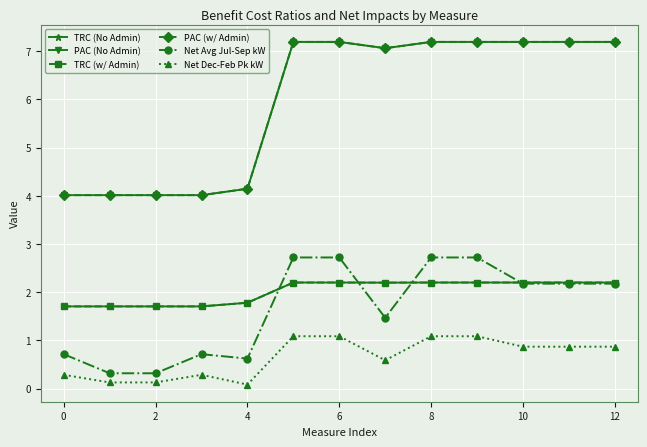

Does the chart display data point markers on the line(s)?

Yes